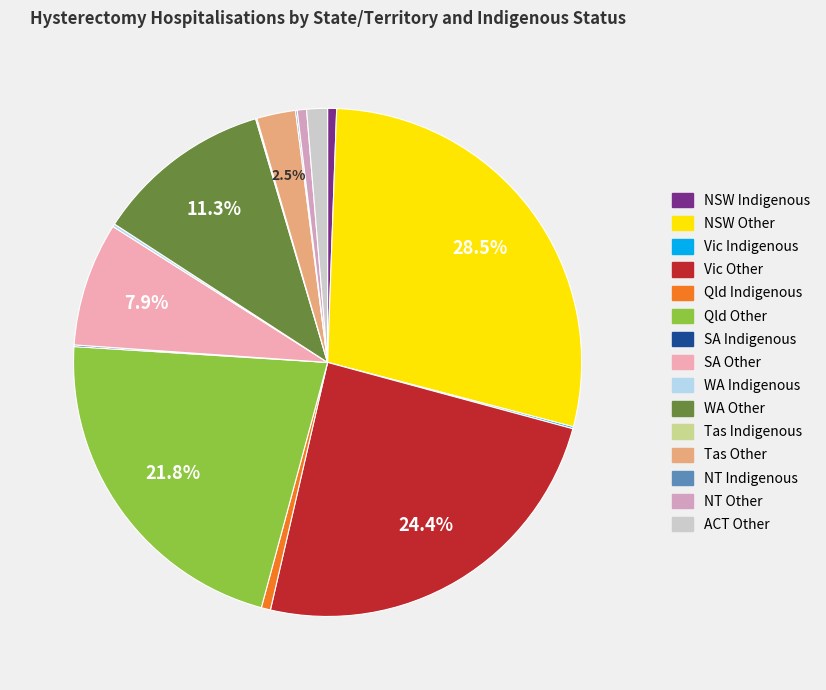

Is there a majority slice in this chart?

No